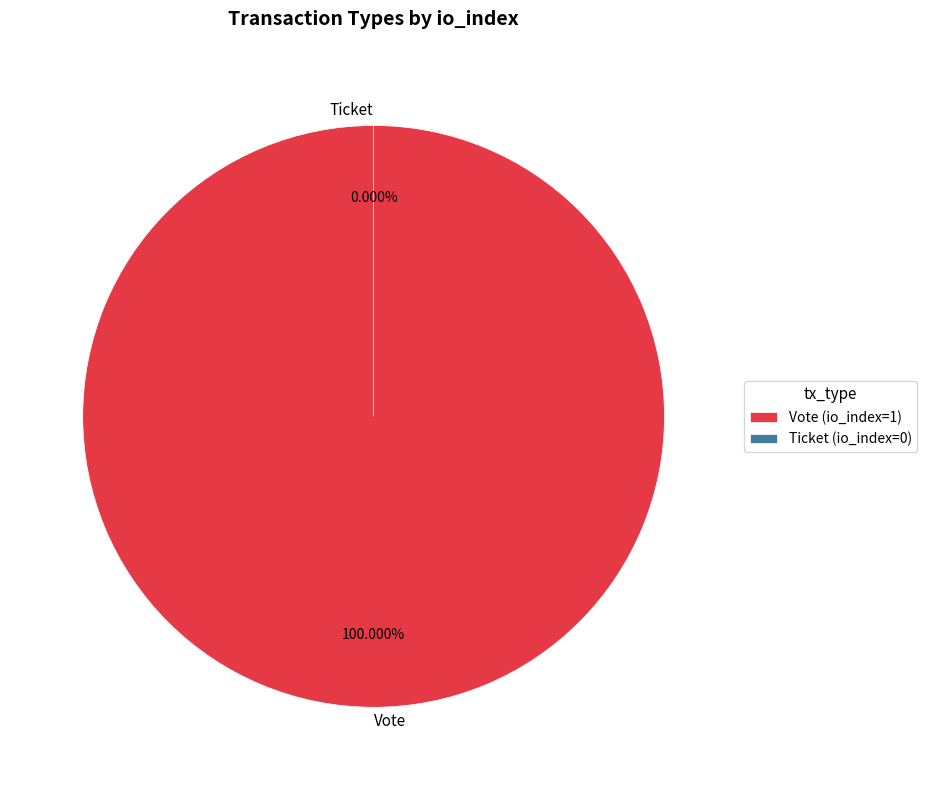

Is the sum of Vote and Ticket greater than half?

Yes